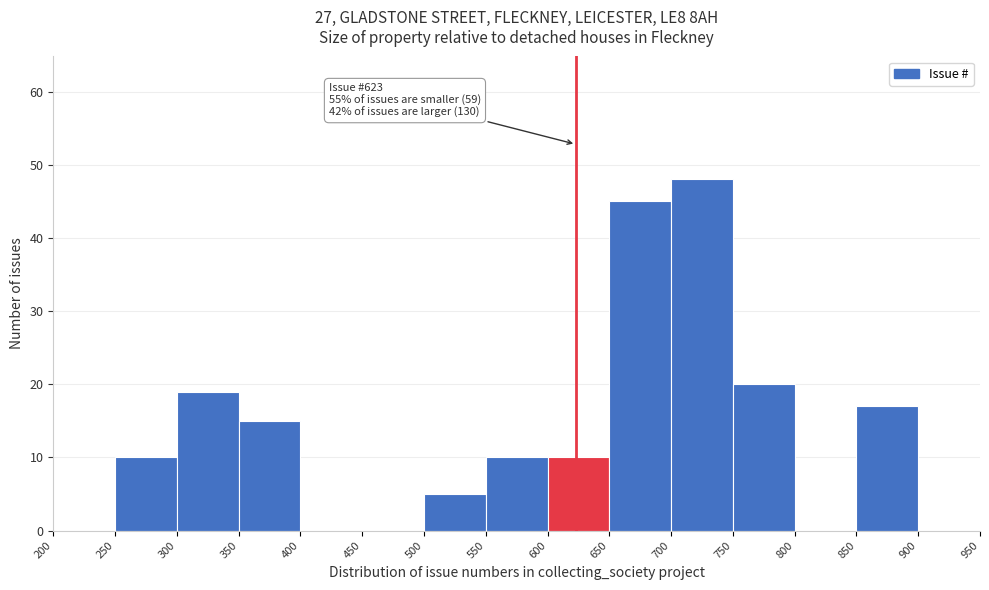

Which range on the x-axis has the tallest bar?

700 to 750